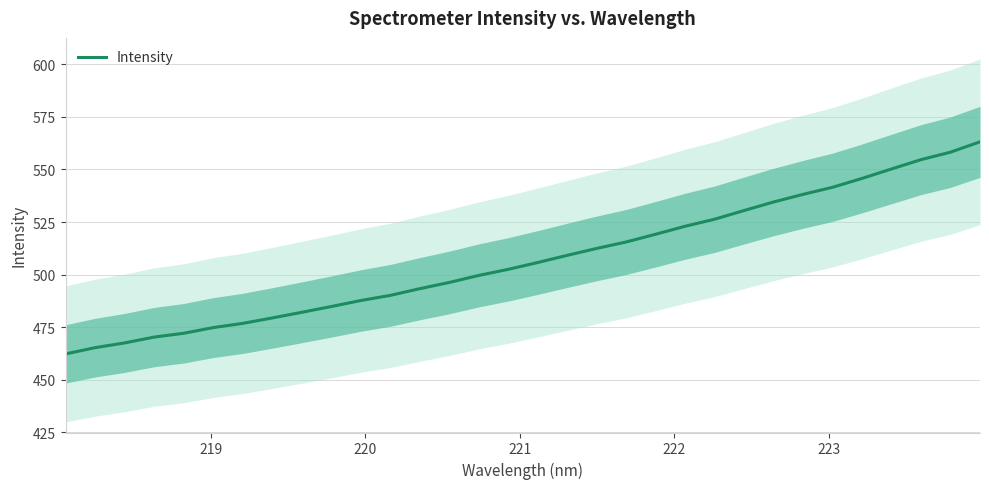

Does the chart display data point markers on the line(s)?

No